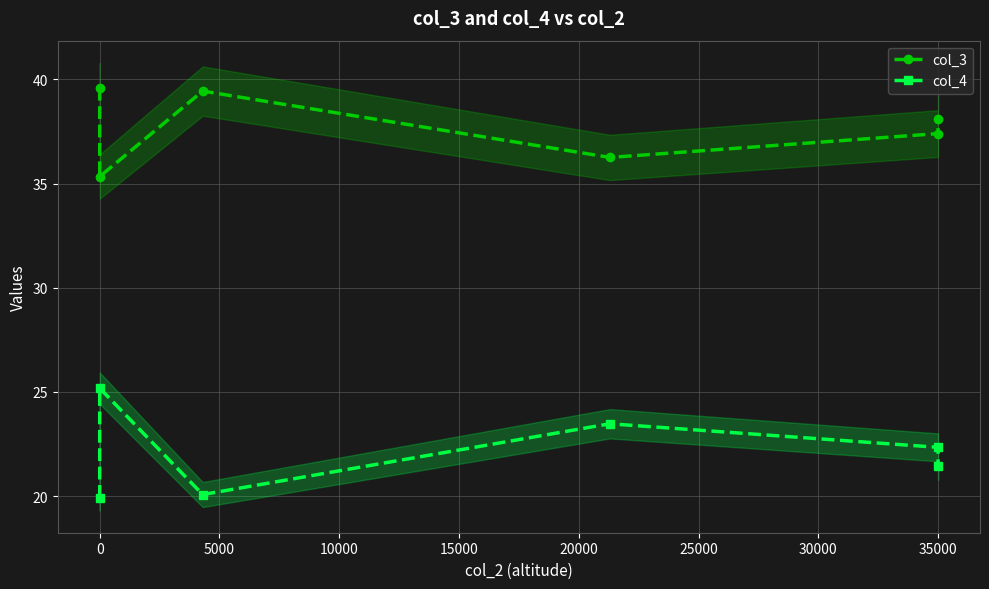

What is the difference between the second highest and second lowest values in the col_4 series?

3.4